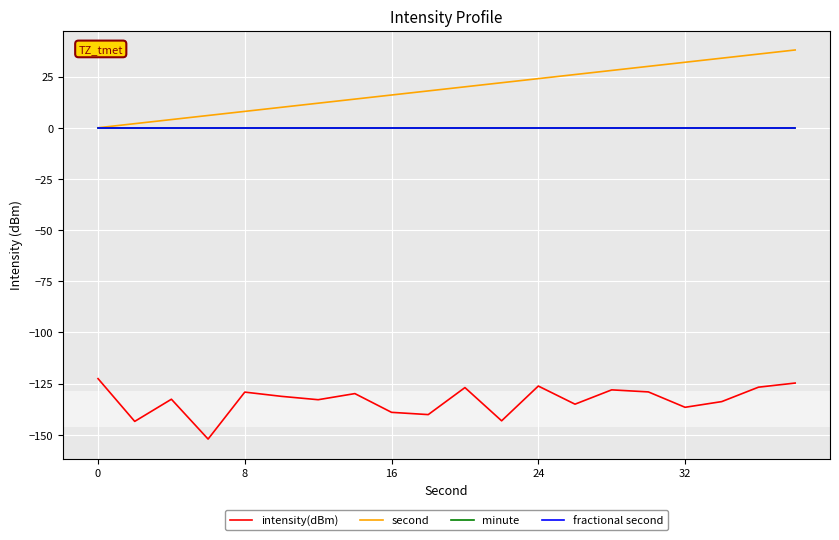

Which series has the largest range (max minus min)?

second